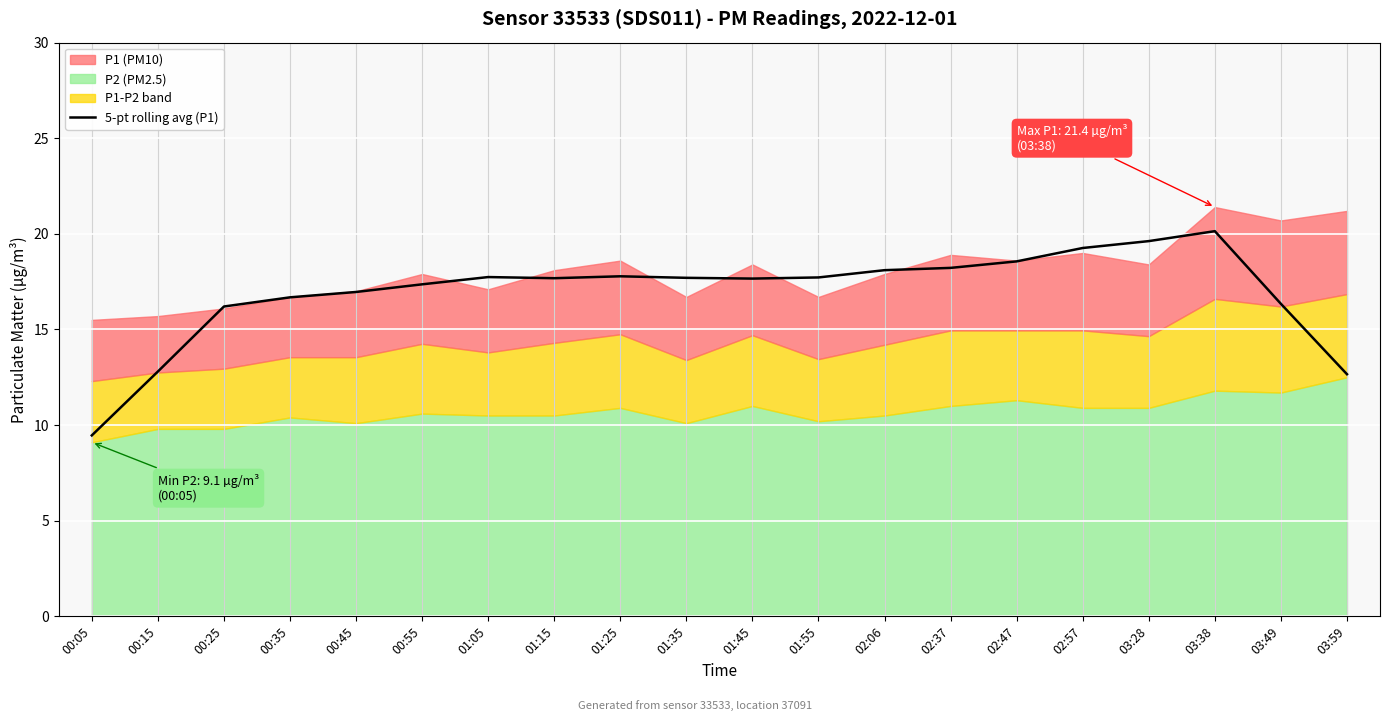

How many points are higher than both their immediate neighbors (excluding endpoints)?

3